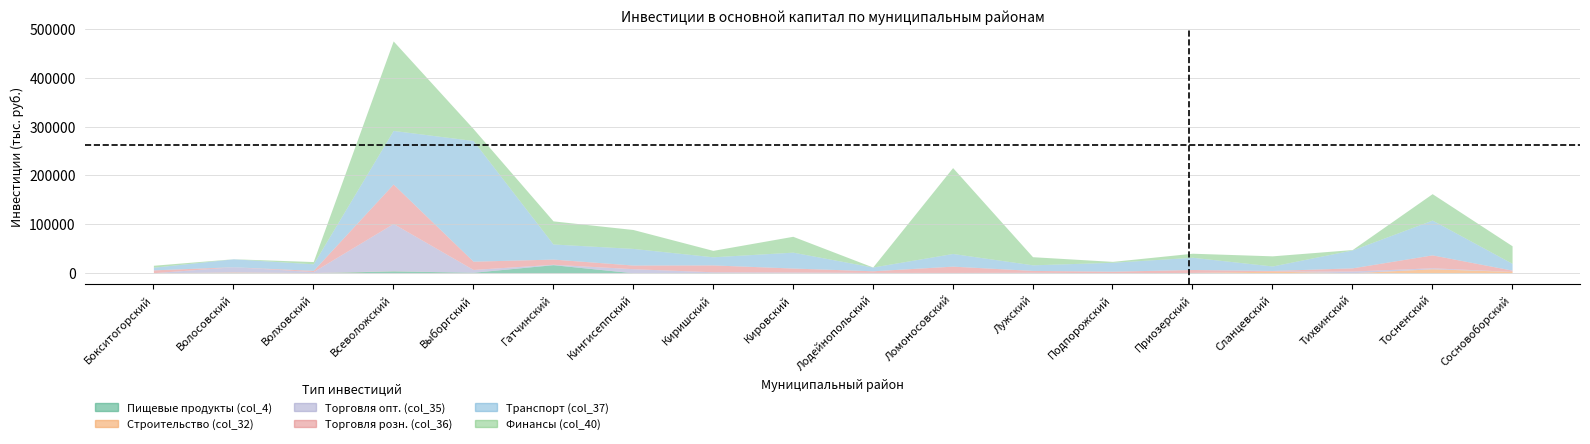

How many values in the Торговля опт. (col_35) series are below 1300?

9